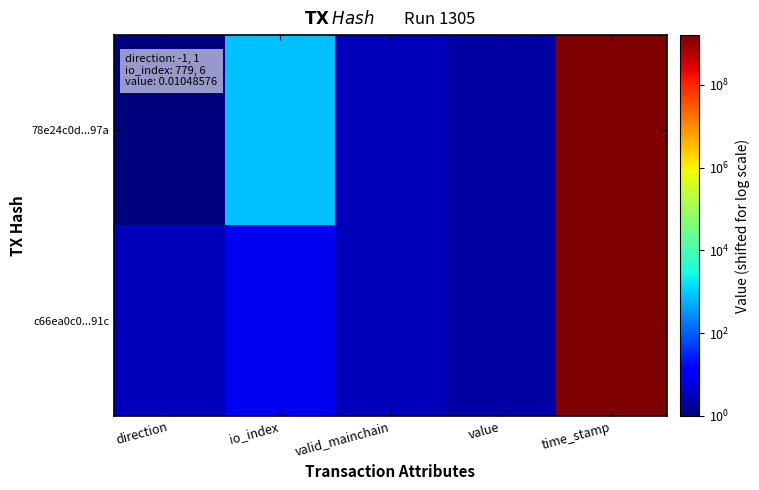

List the series in order of their peak value, highest first.

78e24c0d...97a, c66ea0c0...91c